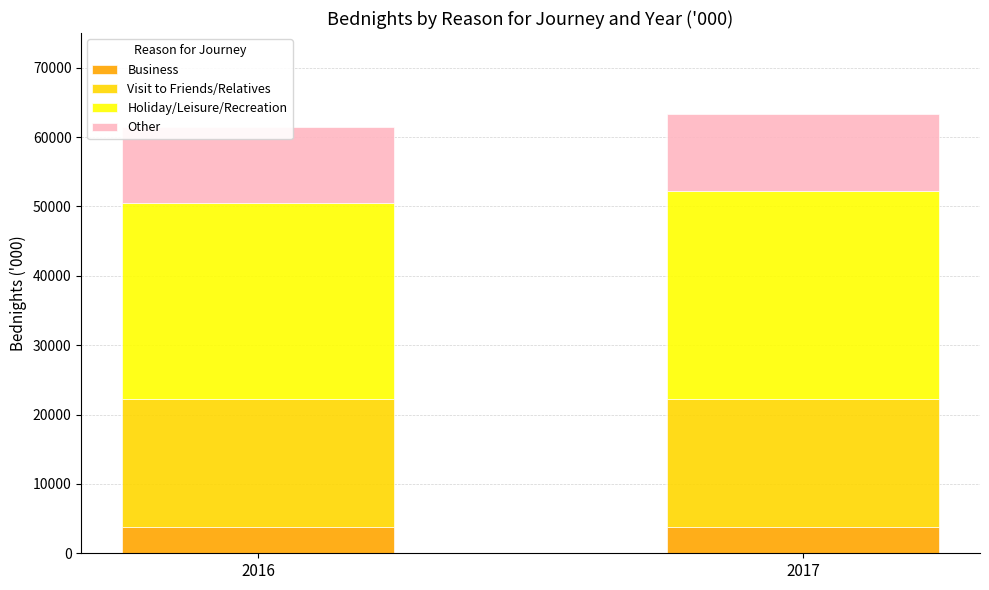

The Holiday/Leisure/Recreation series shows 28230 at 2016. True or false?

True